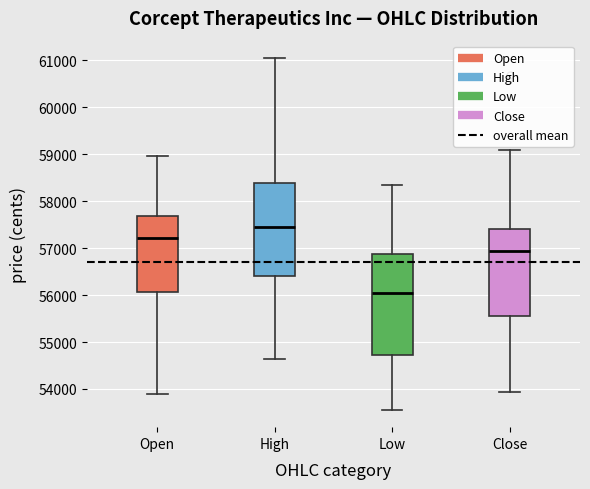

Reading left to right, read every box against the y-axis: the position of its median line, the range the box covers, and the ends of its whiskers. The values are not printed on the chart, so give them approximately, as read against the axis.

Open: median 57200, box 56100 to 57700, whiskers 53900 to 59000
High: median 57500, box 56400 to 58400, whiskers 54600 to 61000
Low: median 56100, box 54700 to 56900, whiskers 53600 to 58300
Close: median 56900, box 55600 to 57400, whiskers 53900 to 59100